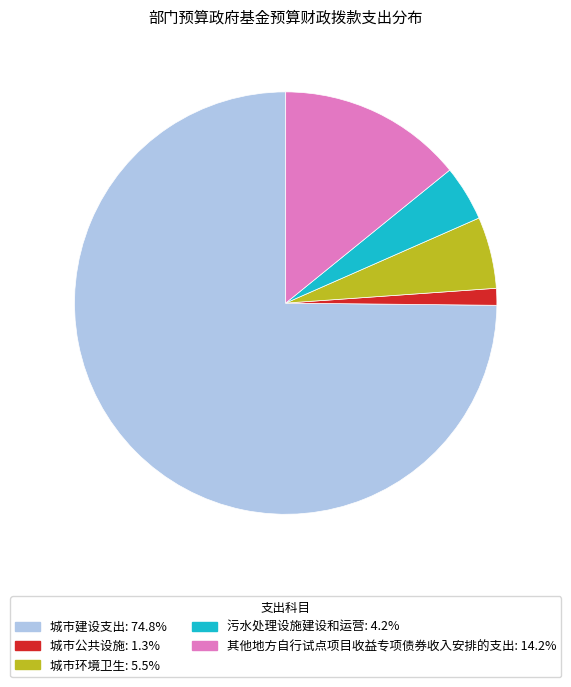

Which slice is the largest?

城市建设支出